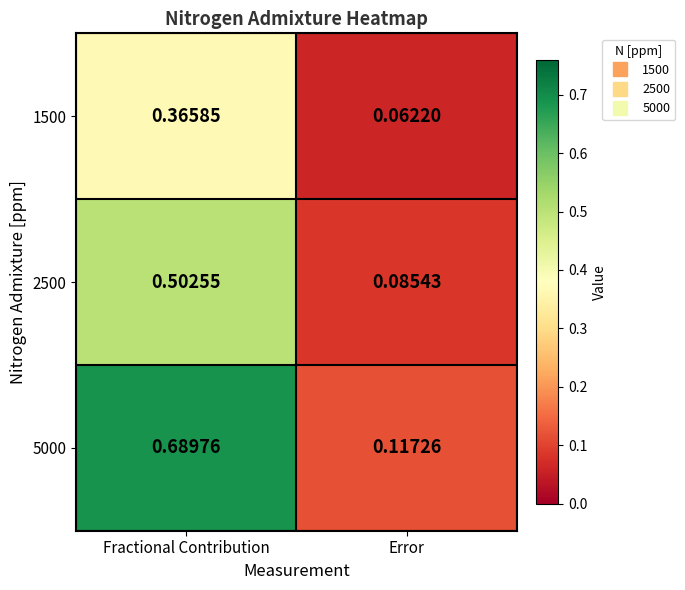

At which category is the sum across all series the highest?

Fractional Contribution